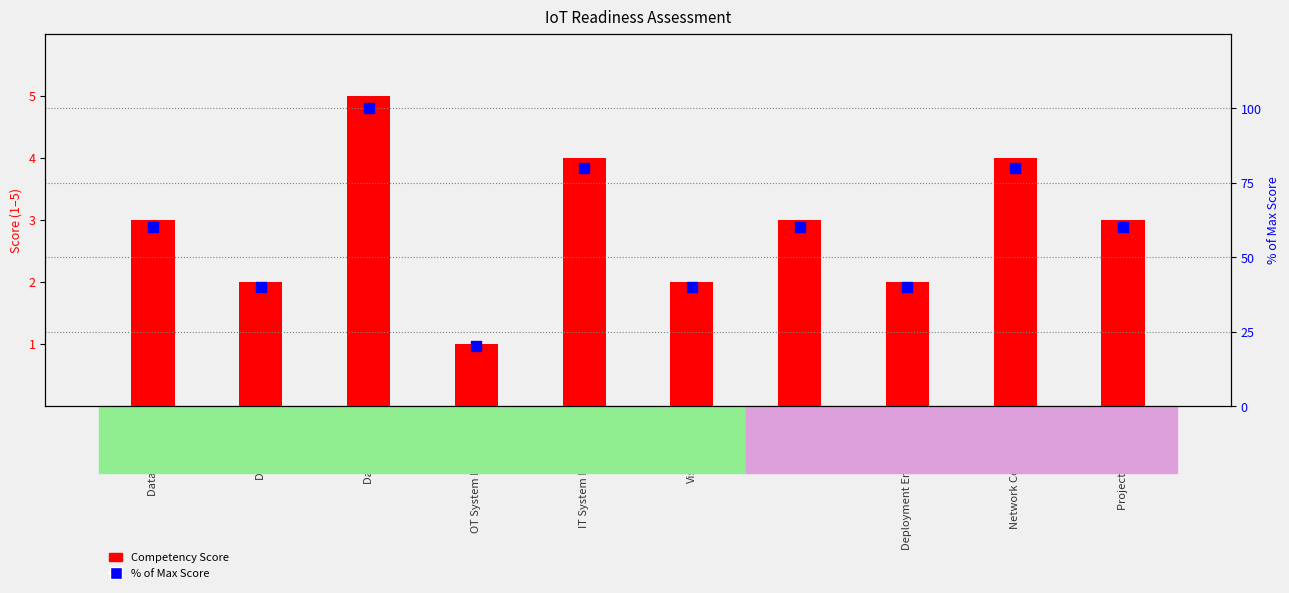

Which series reaches the minimum Y coordinate?

Competency Score